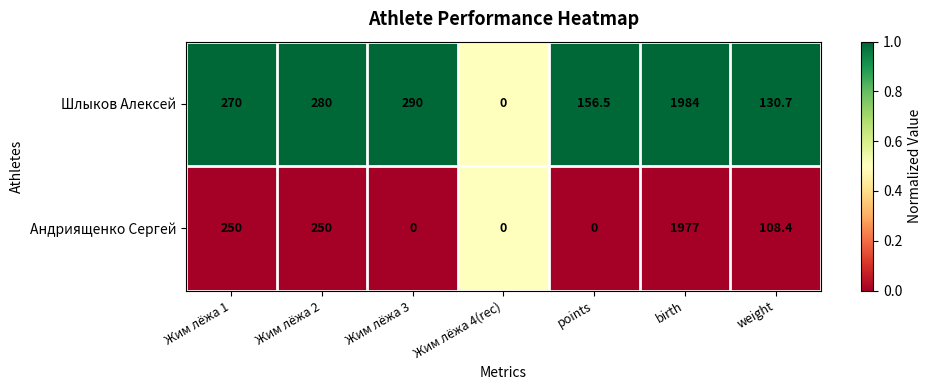

The Андриященко Сергей series shows 250.0 at Жим лёжа 2. True or false?

True